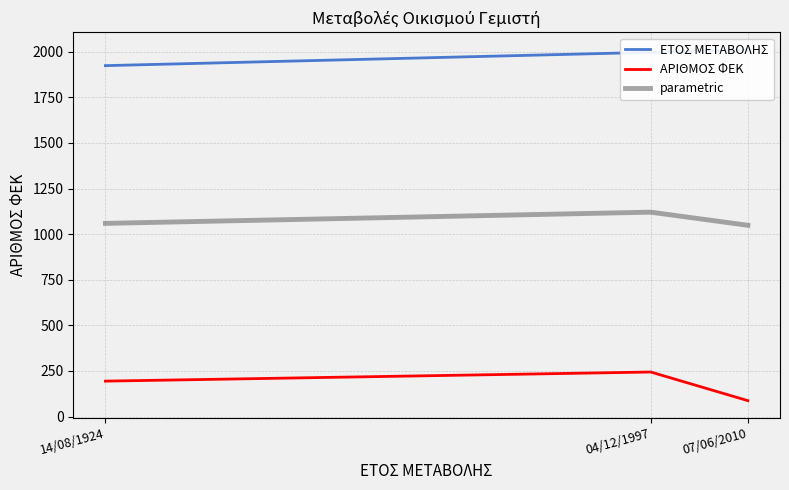

Which series has the widest spread of values?

ΑΡΙΘΜΟΣ ΦΕΚ